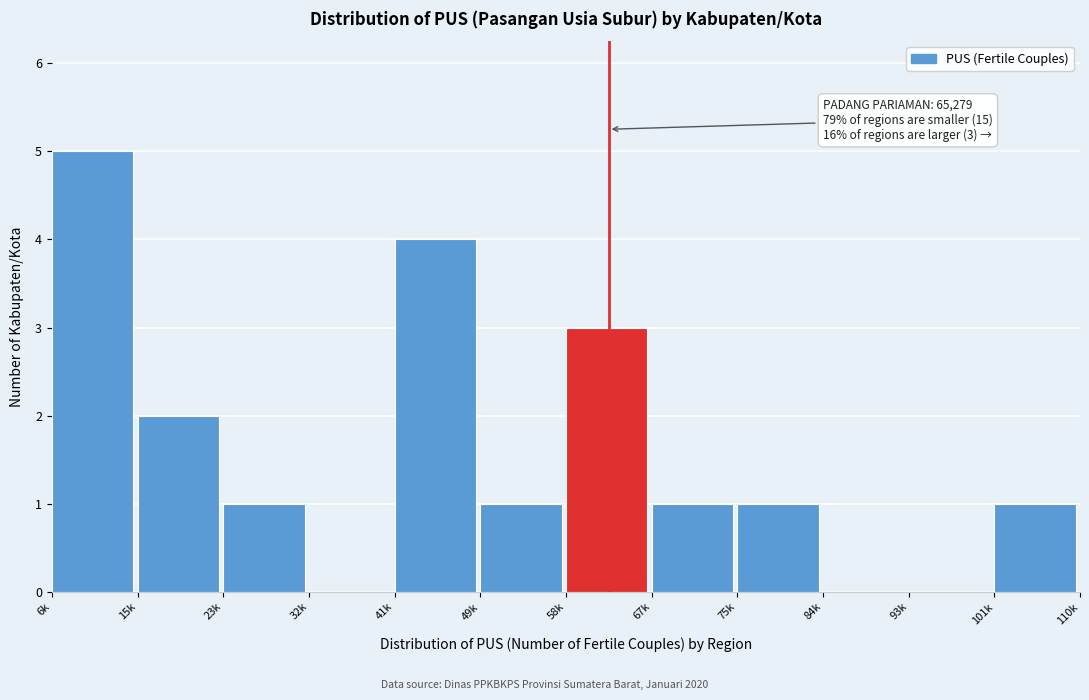

Reading left to right, list all the values displayed in this chart.

6k=5	15k=2	23k=1	32k=0	41k=4	49k=1	58k=3	67k=1	75k=1	84k=0	93k=0	101k=1